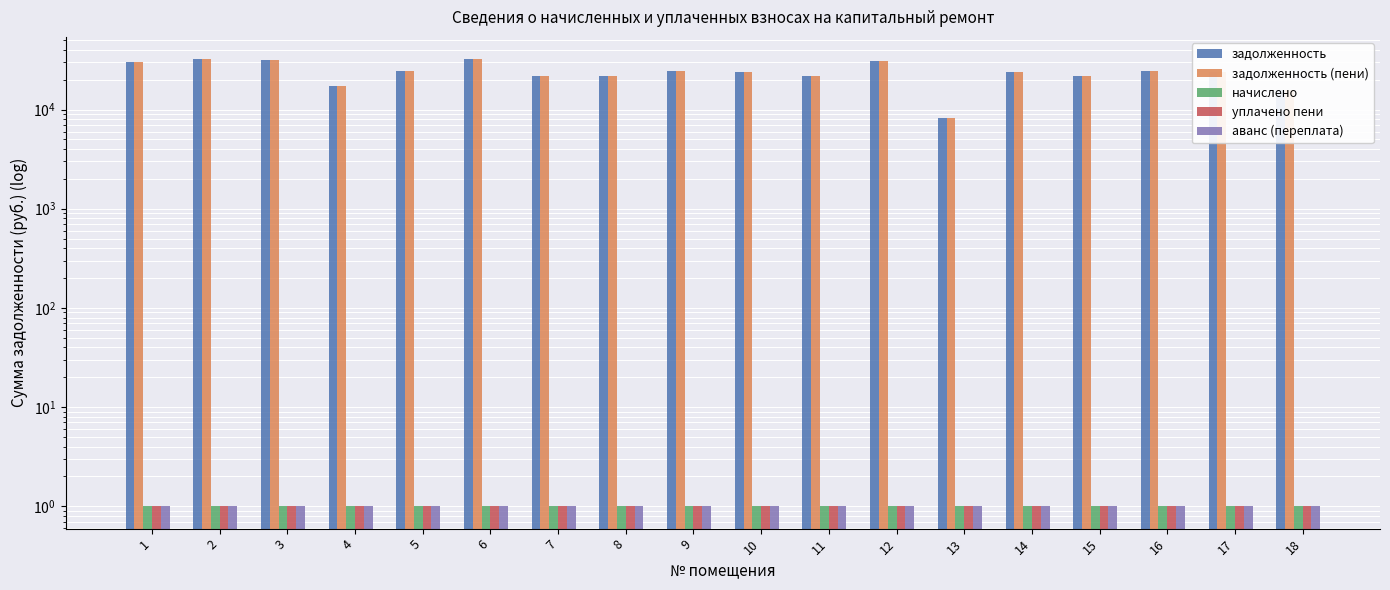

Reading left to right, extract all data points from this chart.

задолженность: 1=30209.5	2=32152.8	3=31269.6	4=17427.8	5=24379.7	6=32152.8	7=21847.5	8=21788.6	9=24497.4	10=24144.1	11=21847.5	12=31210.6	13=8185.4	14=23967.4	15=21847.5	16=24438.6	17=24144.1	18=15899.8
задолженность (пени): 1=30209.5	2=32152.8	3=31269.6	4=17427.8	5=24379.7	6=32152.8	7=21847.5	8=21788.6	9=24497.4	10=24144.1	11=21847.5	12=31210.6	13=8185.4	14=23967.4	15=21847.5	16=24438.6	17=24144.1	18=15899.8
начислено: 1=1.0	2=1.0	3=1.0	4=1.0	5=1.0	6=1.0	7=1.0	8=1.0	9=1.0	10=1.0	11=1.0	12=1.0	13=1.0	14=1.0	15=1.0	16=1.0	17=1.0	18=1.0
уплачено пени: 1=1.0	2=1.0	3=1.0	4=1.0	5=1.0	6=1.0	7=1.0	8=1.0	9=1.0	10=1.0	11=1.0	12=1.0	13=1.0	14=1.0	15=1.0	16=1.0	17=1.0	18=1.0
аванс (переплата): 1=1.0	2=1.0	3=1.0	4=1.0	5=1.0	6=1.0	7=1.0	8=1.0	9=1.0	10=1.0	11=1.0	12=1.0	13=1.0	14=1.0	15=1.0	16=1.0	17=1.0	18=1.0